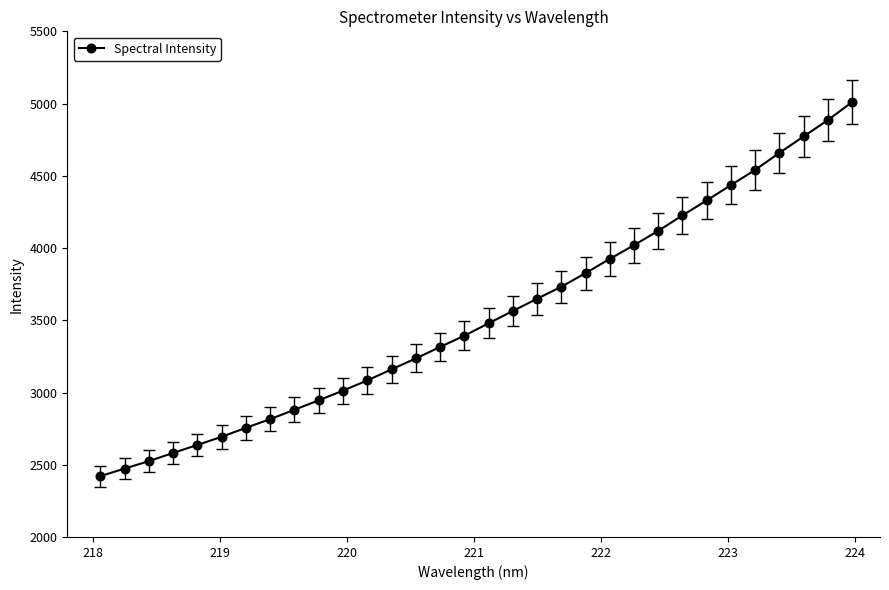

What is the value of the 21st point from the left?

3826.6